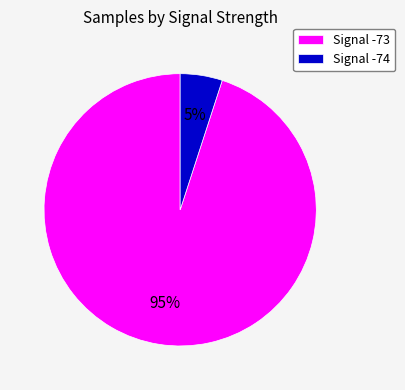

Which slice is the largest?

Signal -73